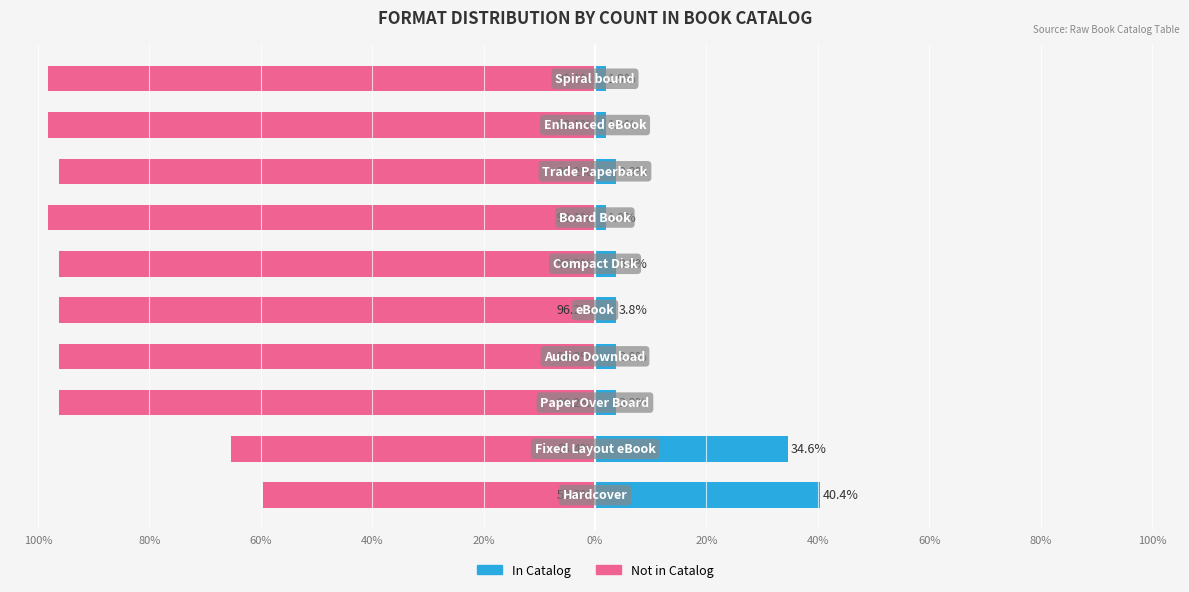

What is the sum of the In Catalog values at 100% and 40%?

44.2